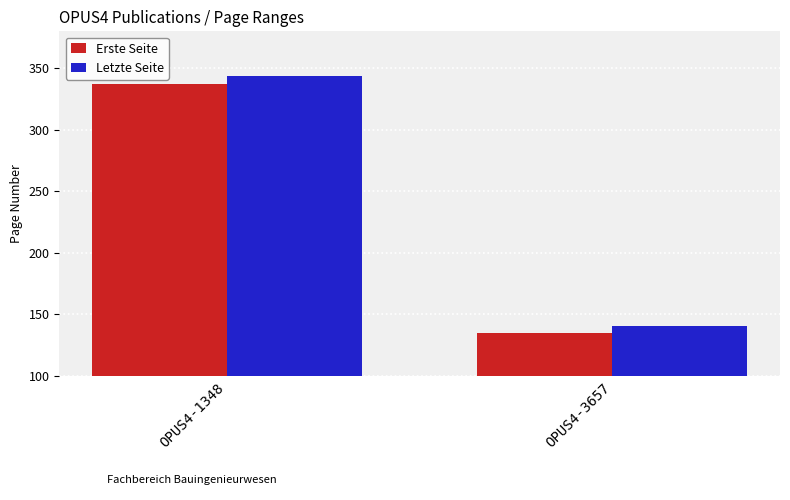

Which series changed the most between OPUS4-1348 and OPUS4-3657?

Letzte Seite